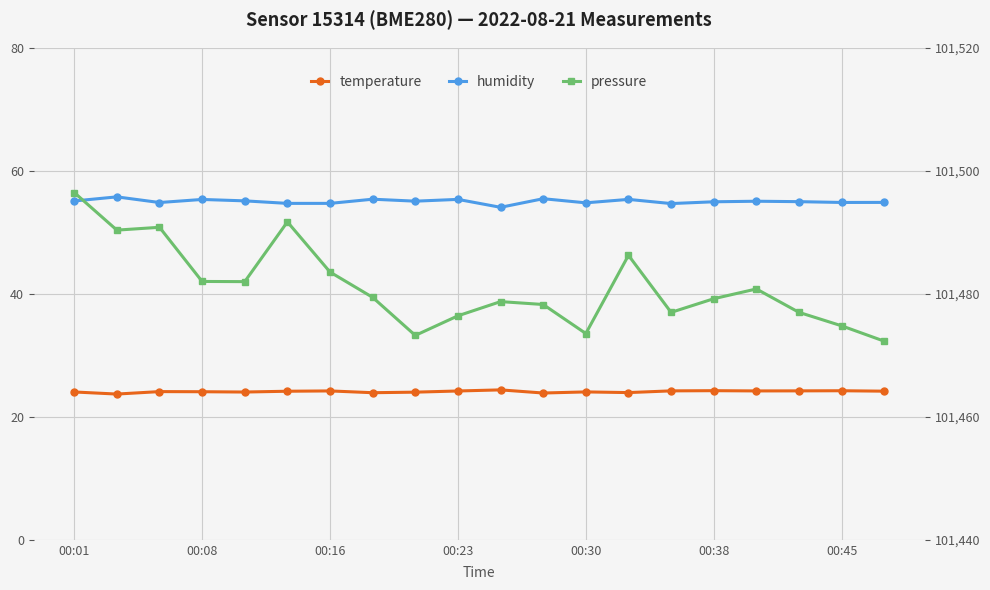

True or false: humidity and pressure intersect in this chart.

False